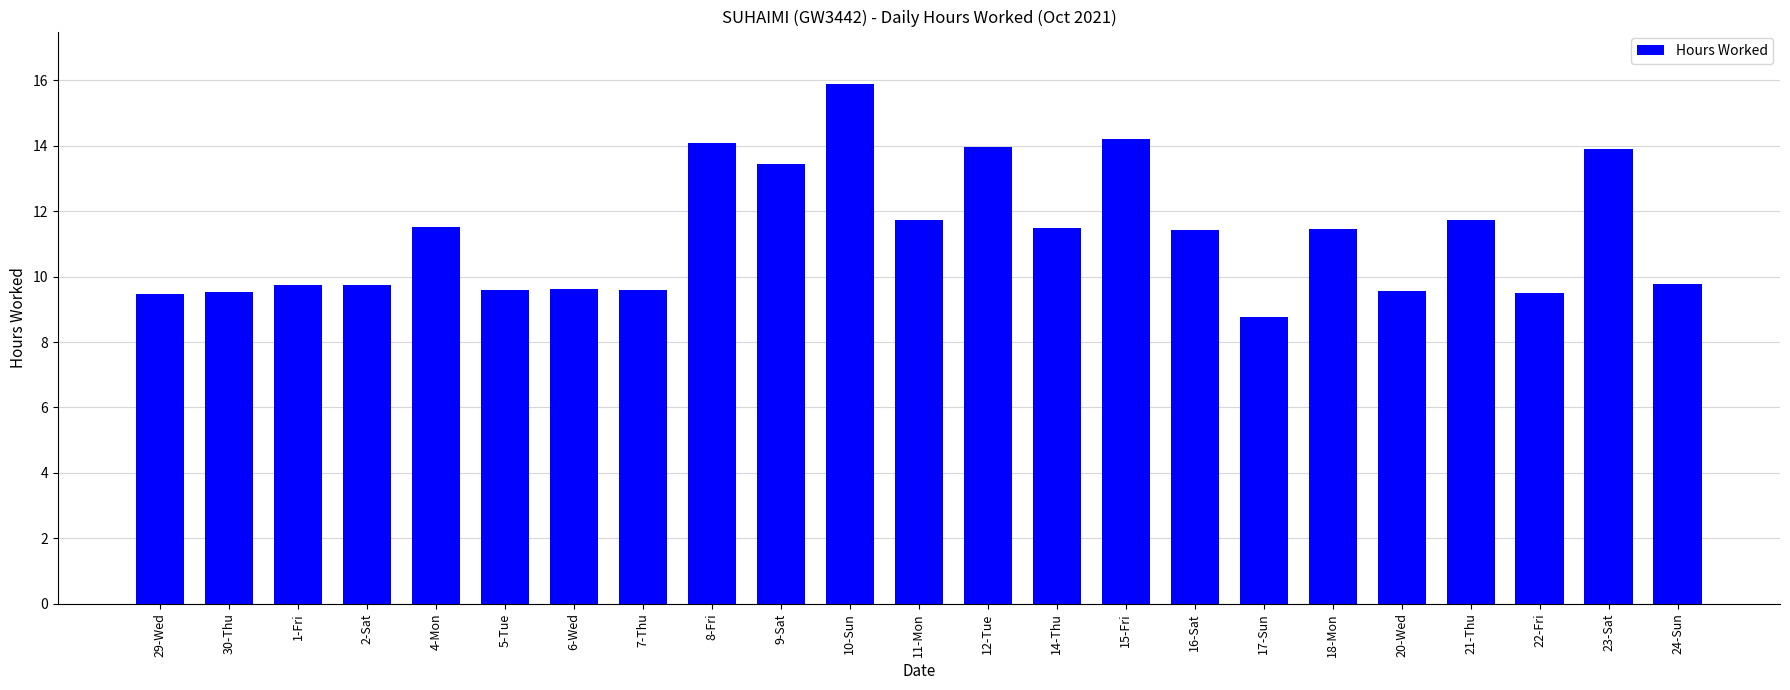

What is the difference between the maximum and minimum values?

7.1